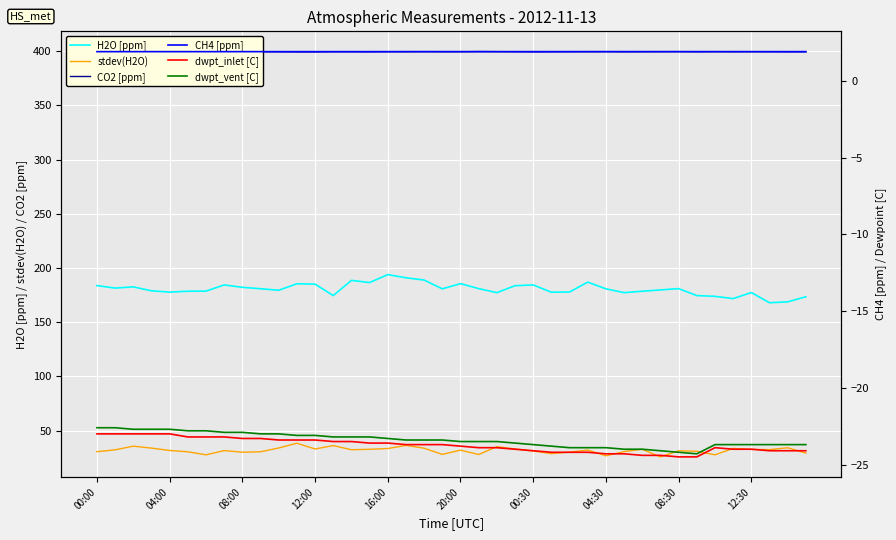

True or false: dwpt_inlet [C] and dwpt_vent [C] cross at least once.

False